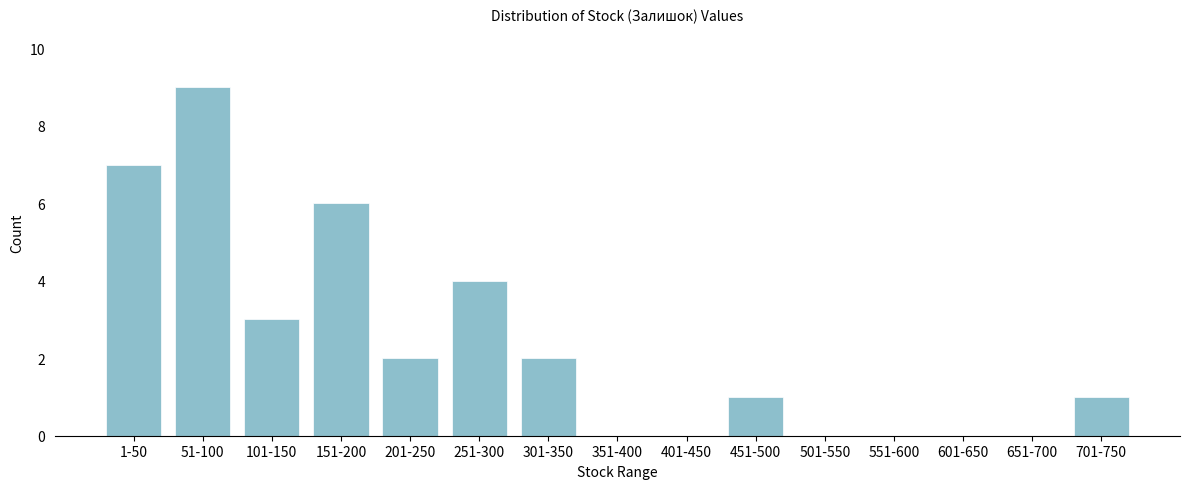

Reading left to right, transcribe all the data shown in this chart.

1-50=7	51-100=9	101-150=3	151-200=6	201-250=2	251-300=4	301-350=2	351-400=0	401-450=0	451-500=1	501-550=0	551-600=0	601-650=0	651-700=0	701-750=1